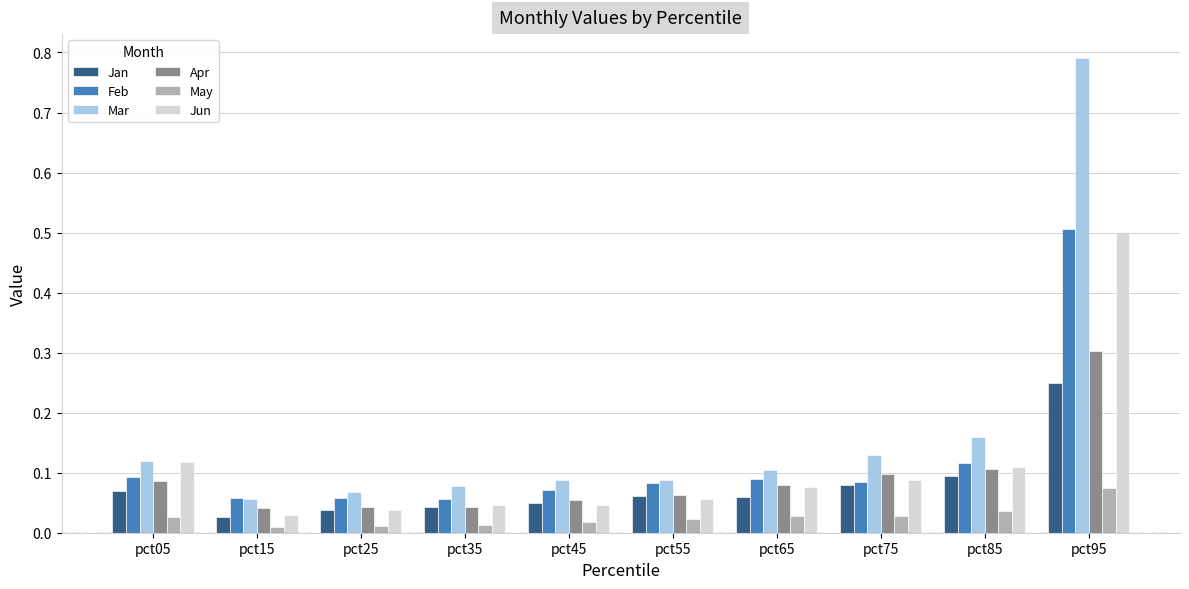

The Jun series shows 0.1 at pct15. True or false?

False